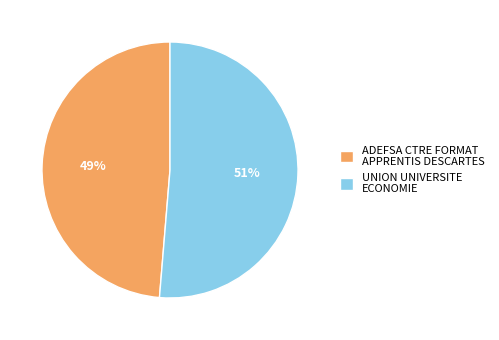

Combined, do UNION UNIVERSITE ECONOMIE and ADEFSA CTRE FORMAT APPRENTIS DESCARTES account for over 50%?

Yes